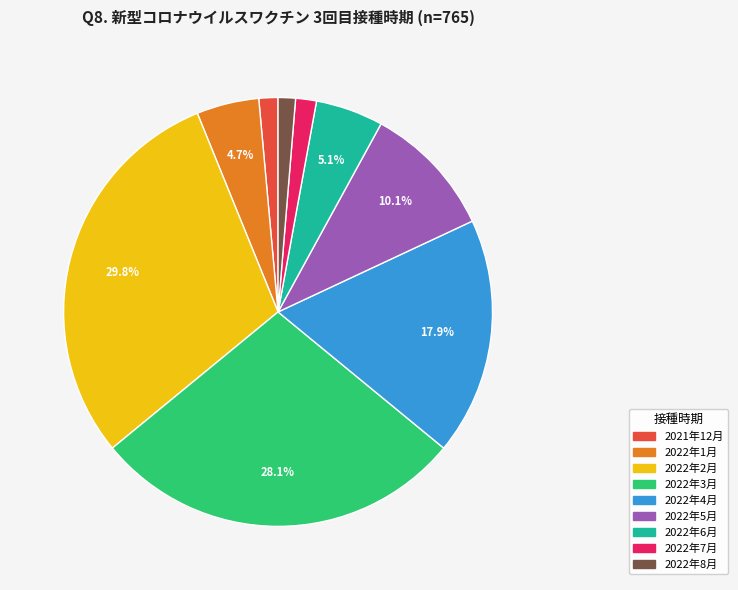

Is there a majority slice in this chart?

No